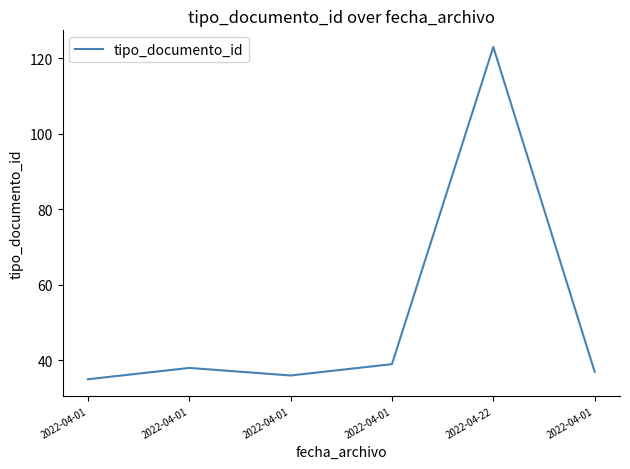

What is the sum of the values at 2022-04-22 and 2022-04-01?

158